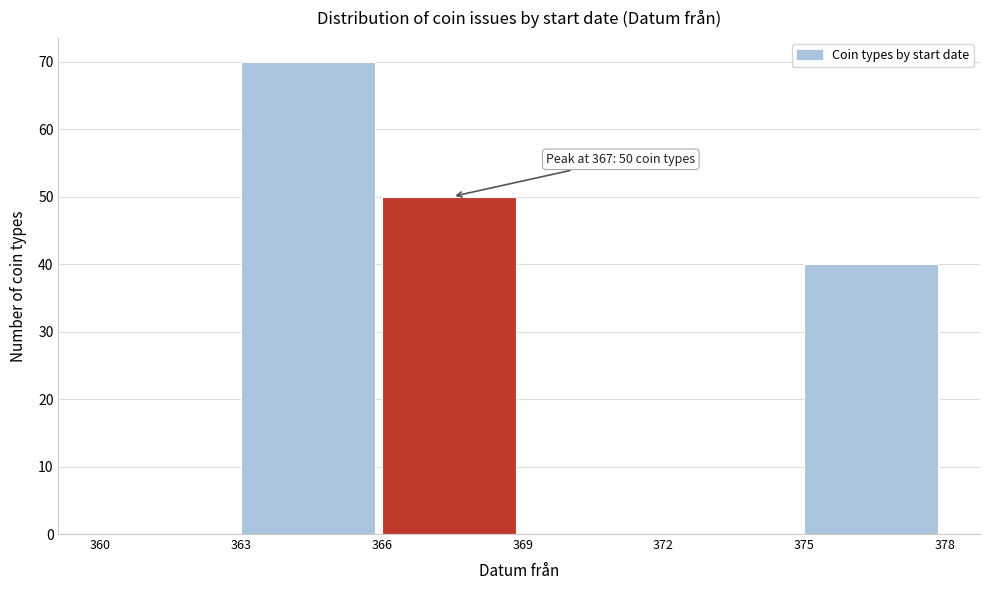

Which range on the x-axis has the tallest bar?

363 to 366